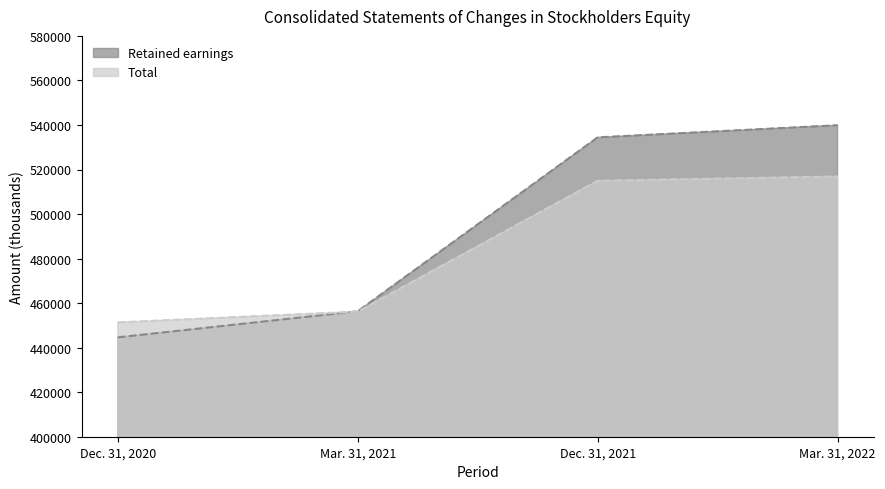

Where is Retained earnings nearest to the value 492253?

Mar. 31, 2021